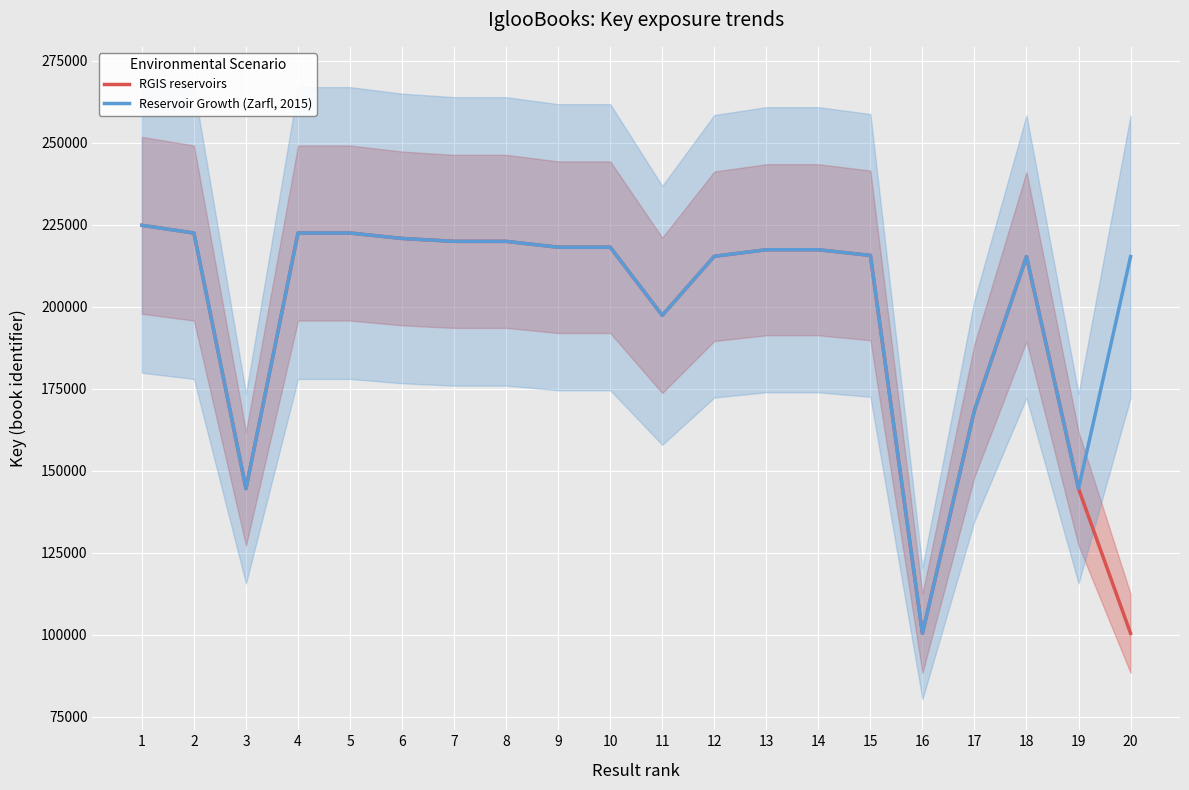

Reading left to right, transcribe all the data shown in this chart.

RGIS reservoirs: 1=224838.3	2=222494.7	3=144532.4	4=222493.0	5=222493.2	6=220836.9	7=219949.5	8=219949.2	9=218168.4	10=218168.2	11=197387.2	12=215400.8	13=217396.9	14=217397.3	15=215667.9	16=100403.8	17=168402.8	18=215301.9	19=144534.9	20=100403.8
Reservoir Growth (Zarfl, 2015): 1=224838.3	2=222494.7	3=144532.4	4=222493.0	5=222493.2	6=220836.9	7=219949.5	8=219949.2	9=218168.4	10=218168.2	11=197387.2	12=215400.8	13=217396.9	14=217397.3	15=215667.9	16=100403.8	17=168402.8	18=215301.9	19=144534.9	20=215301.9